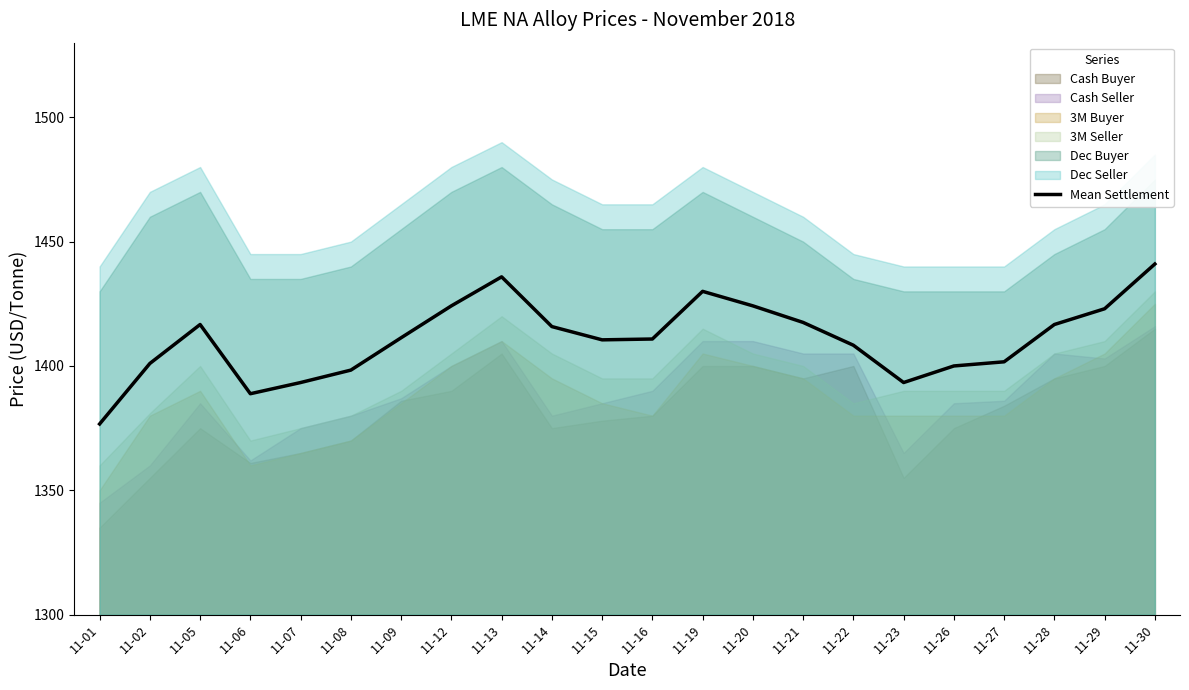

What is the sum of all values?

31039.0